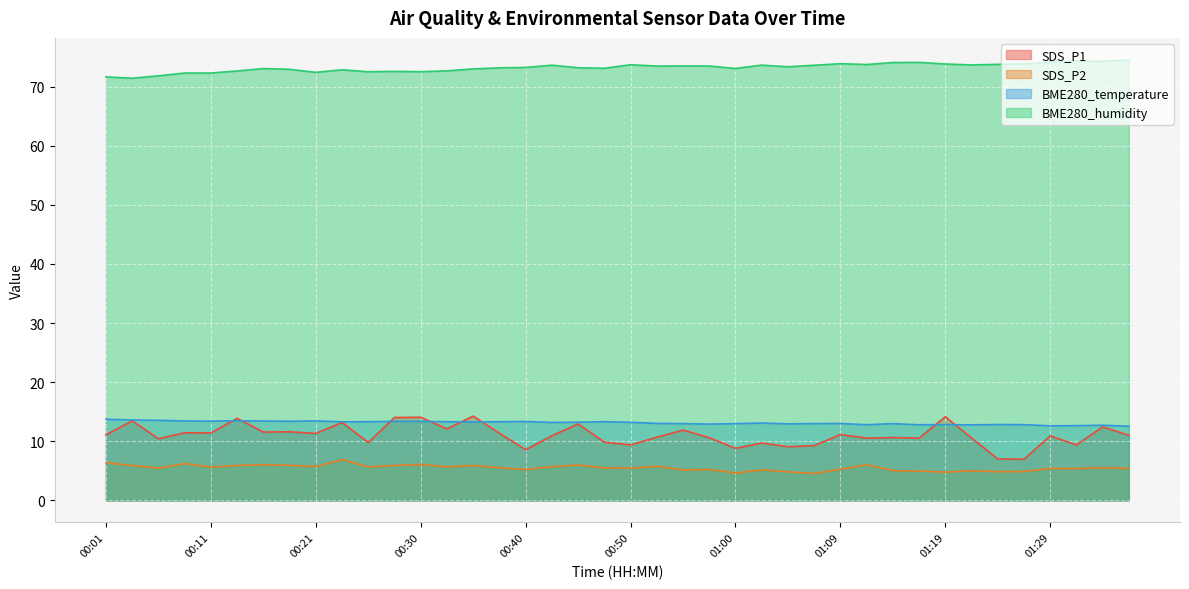

How many interior local valleys does the BME280_humidity series have?

11